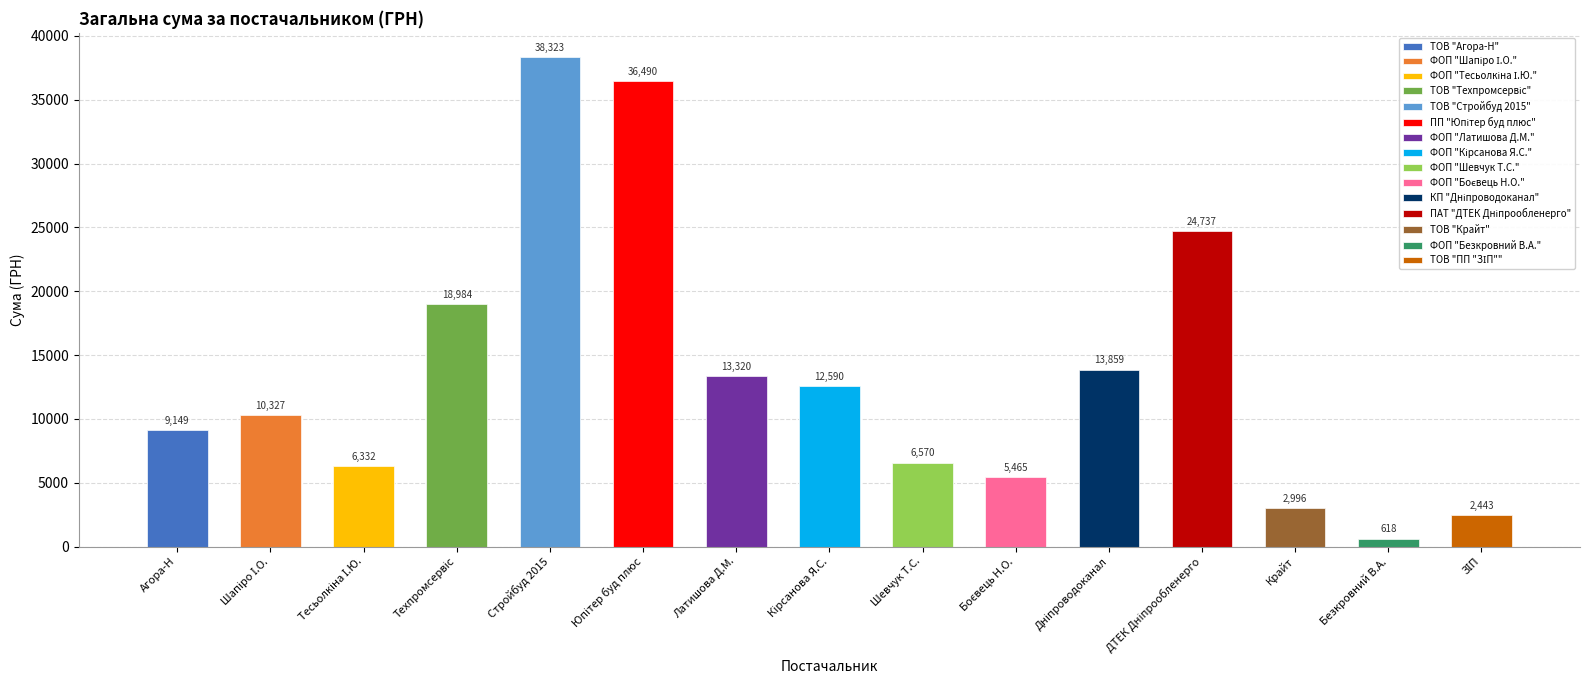

What is the sum of all values?

202203.8